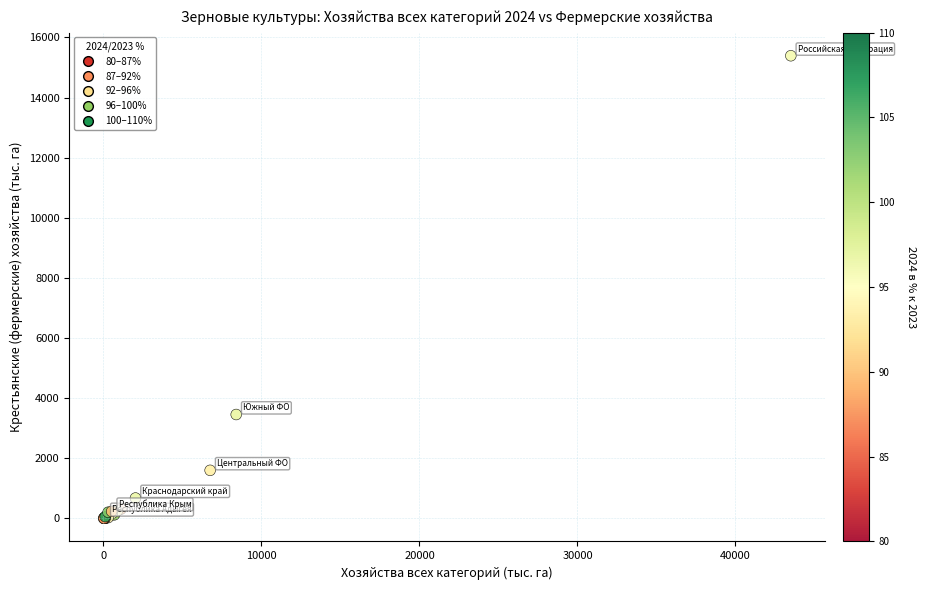

What Y value in the scatter plot is closest to 7697?

3455.7